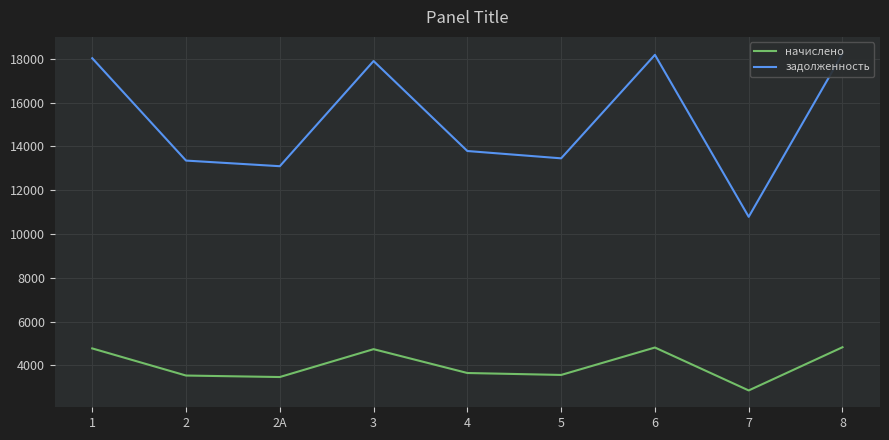

What is the sum of the задолженность values at 2А and 1?

31124.2